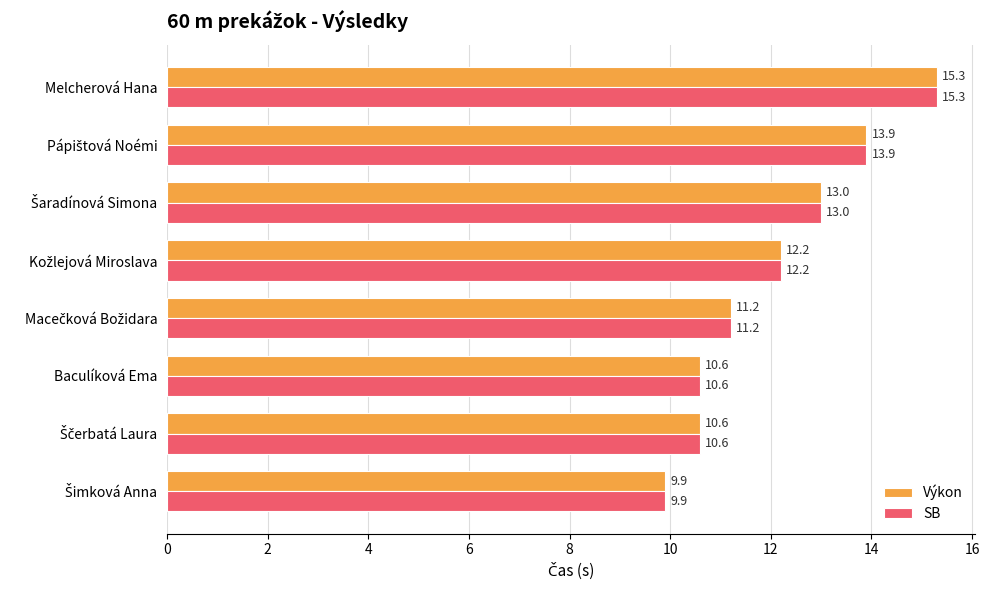

How many values in the SB series exceed 12?

4